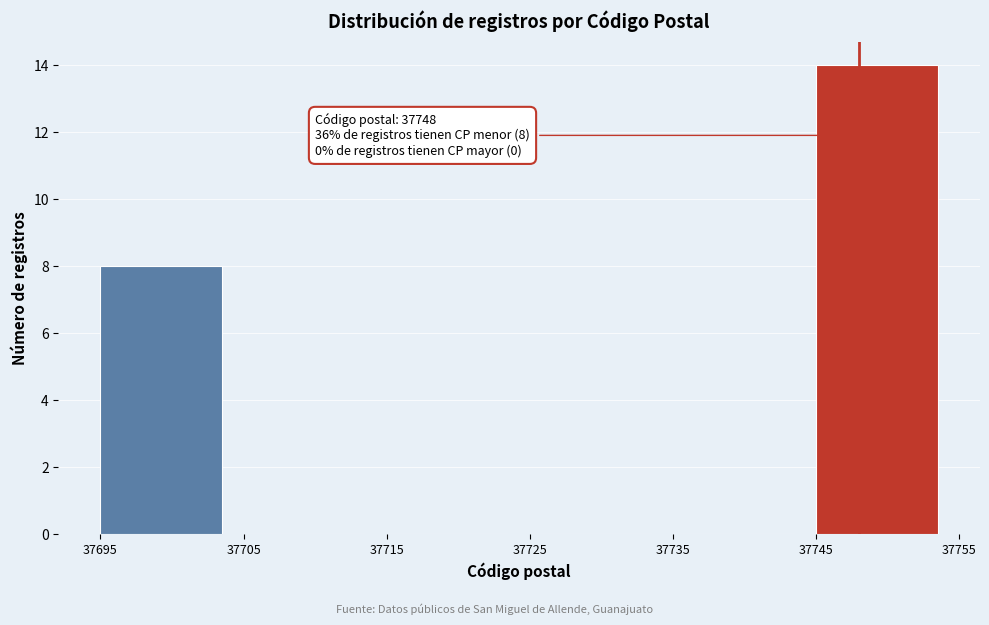

Over which range of the x-axis is the bar tallest?

37745 to 37755